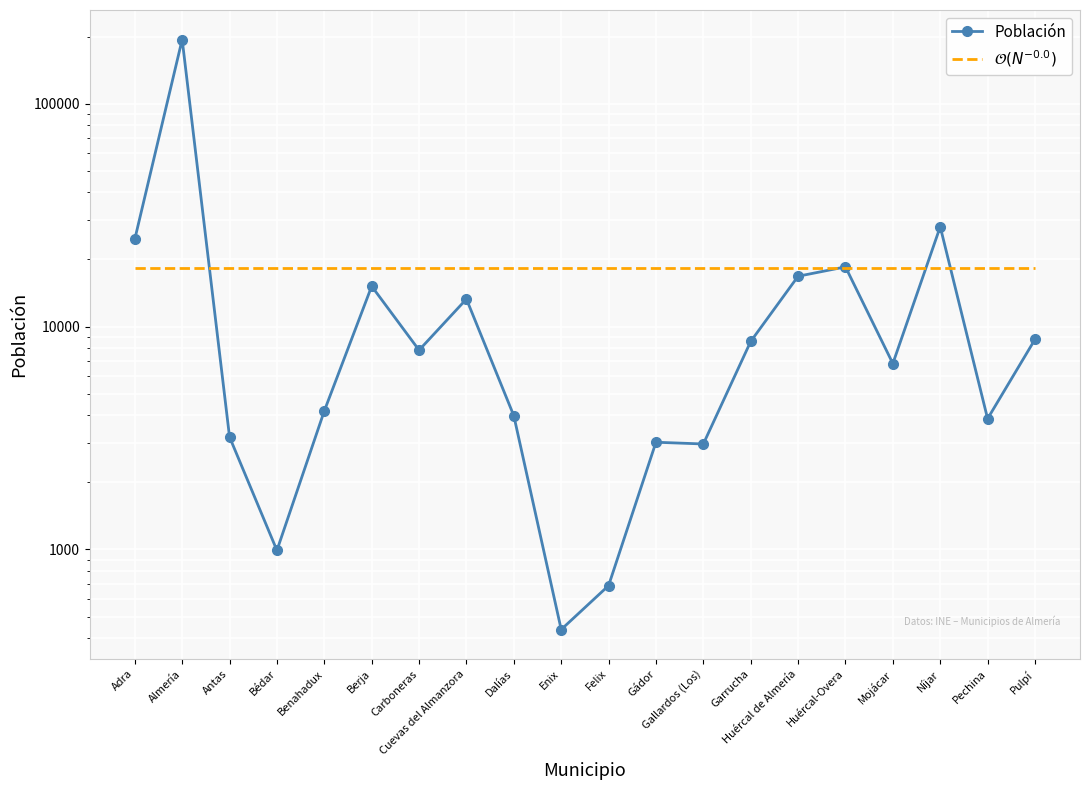

How many intersections are there between Población and $\mathcal{O}(N^{-0.0})$?

5